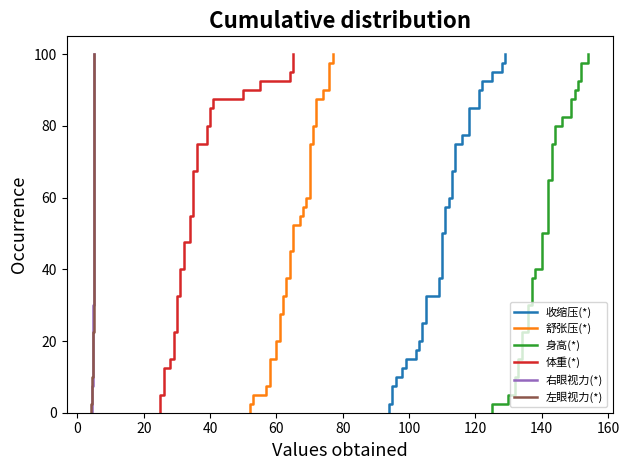

How many lines are shown in the chart?

6